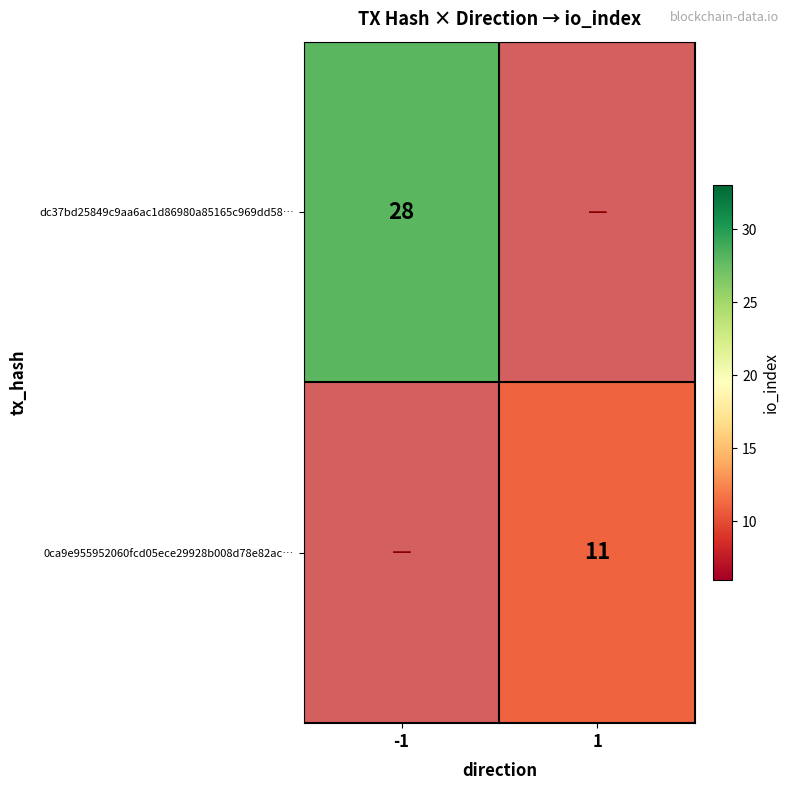

What is the smallest value displayed?

11.0